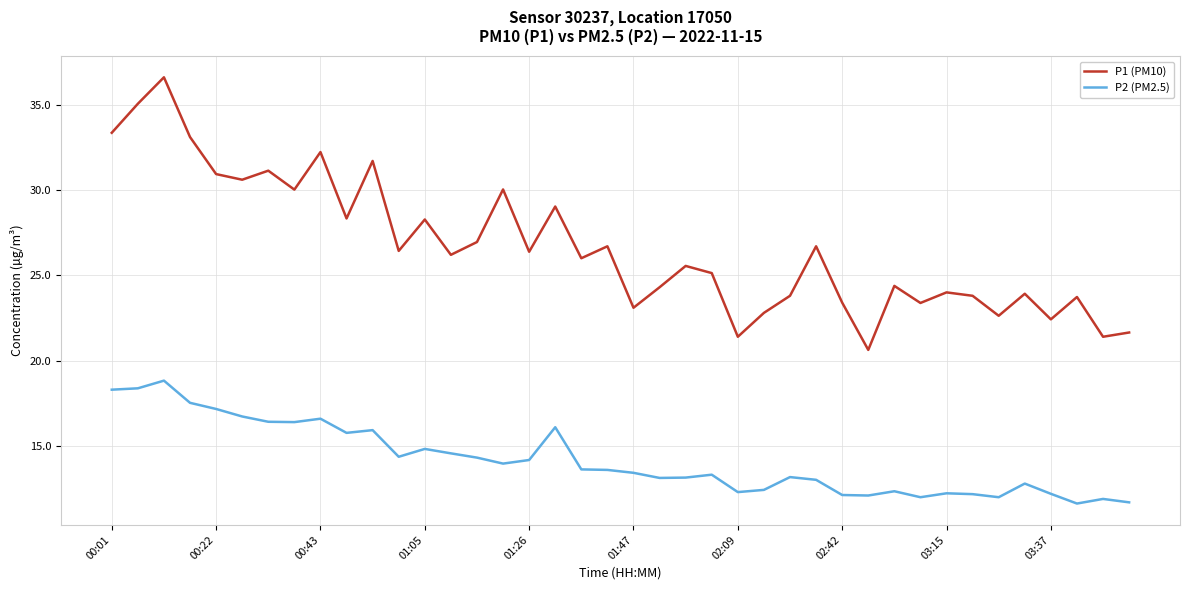

True or false: P2 (PM2.5) and P1 (PM10) intersect in this chart.

False